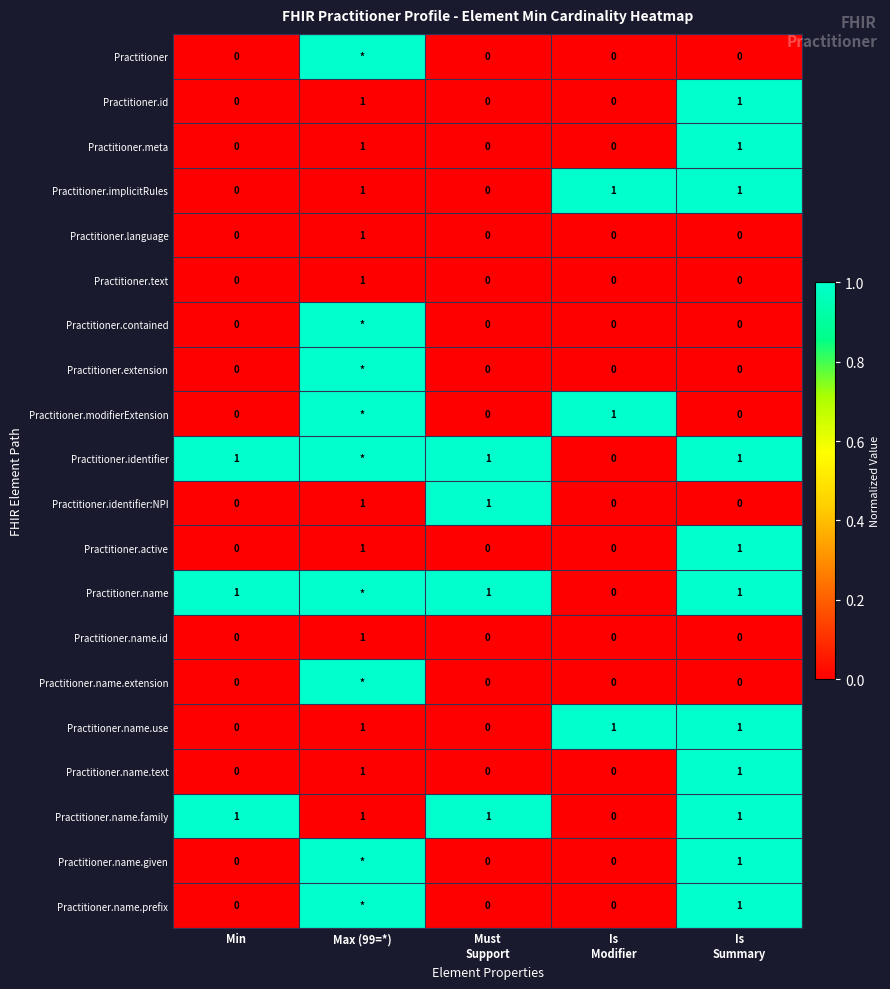

Between Max (99=*) and Min, which is larger?

Max (99=*)